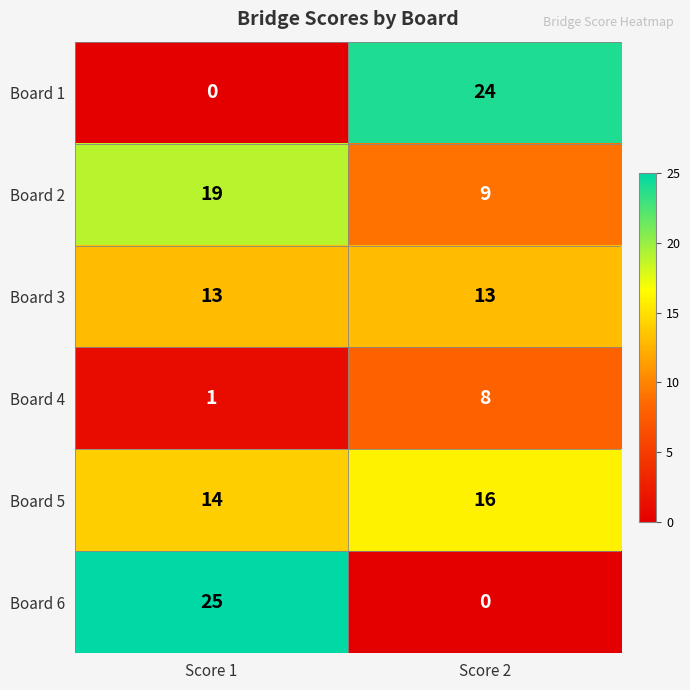

Which series changed the most between Score 1 and Score 2?

Board 6